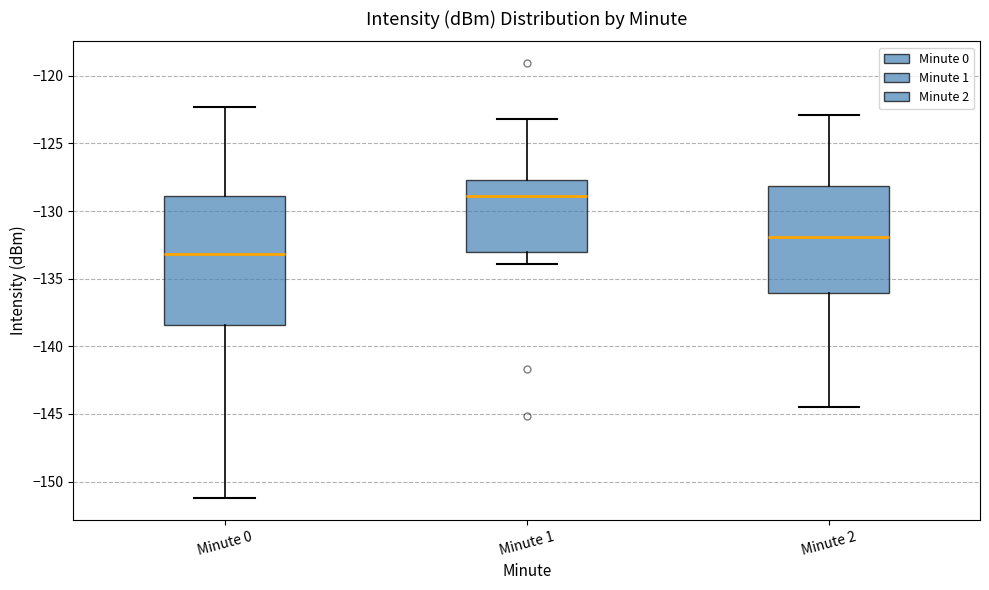

Reading left to right, transcribe this box plot: for each box, give where its median line is, the range the box spans, and where its two whiskers end, as read against the y-axis. The values are not printed on the chart, so give them approximately, as read against the axis.

Minute 0: median -133.0, box -138.5 to -129.0, whiskers -151.0 to -122.5
Minute 1: median -129.0, box -133.0 to -127.5, whiskers -134.0 to -123.0
Minute 2: median -132.0, box -136.0 to -128.0, whiskers -144.5 to -123.0